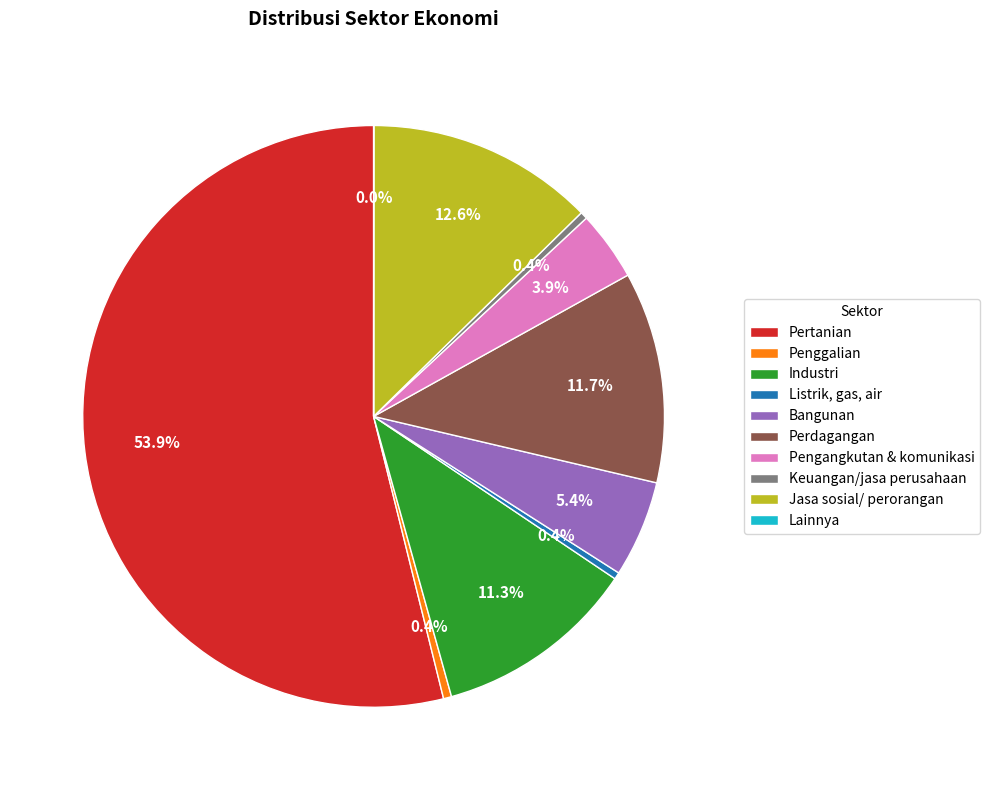

Which has a higher value, Bangunan or Perdagangan?

Perdagangan